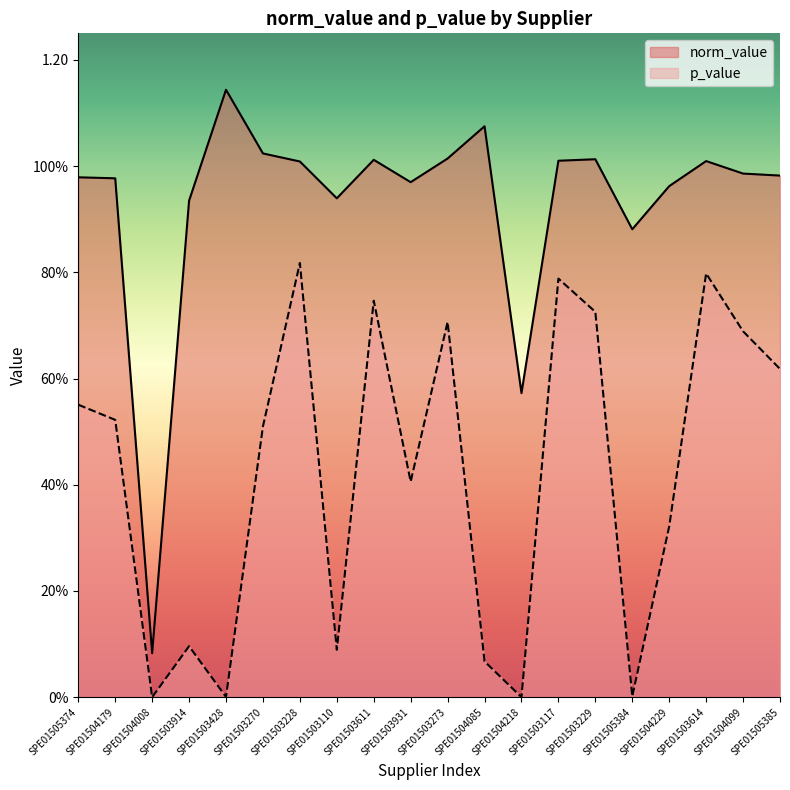

What is the approximate value of norm_value at SPE01503914?

0.9